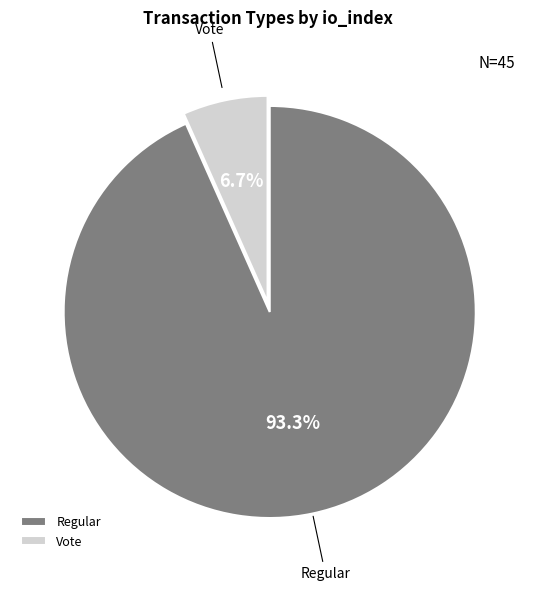

To the nearest percent, what is the average slice percentage?

50%